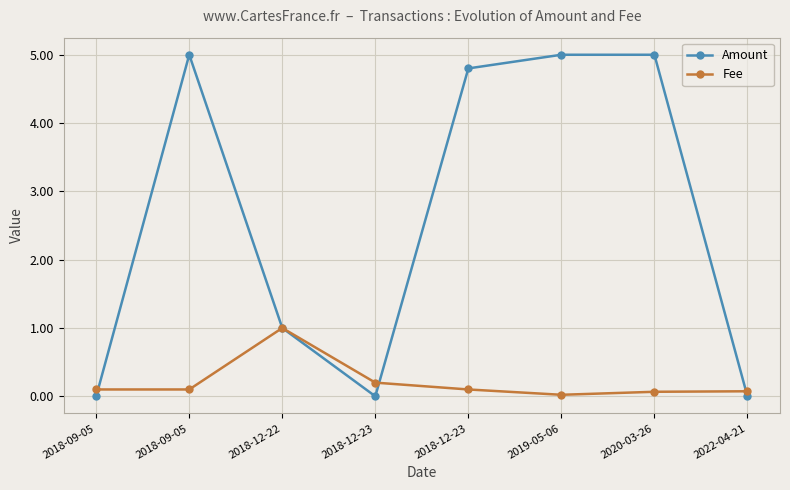

List the series in order of their overall mean, lowest first.

Fee, Amount